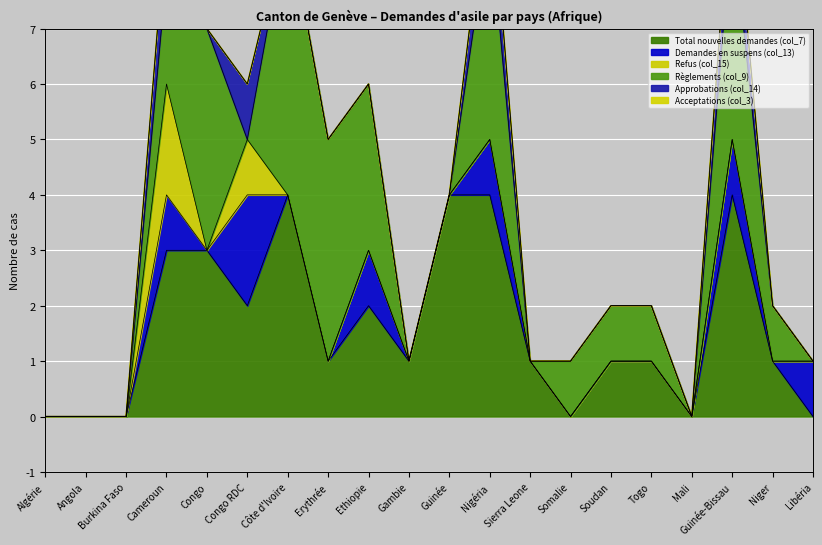

Which category has the highest value across all series?

Côte d'Ivoire